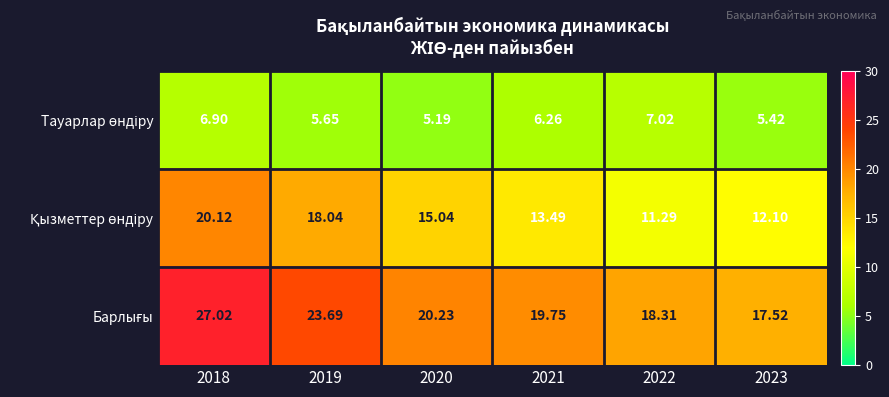

List the series in order of their overall mean, lowest first.

Тауарлар өндіру, Қызметтер өндіру, Барлығы